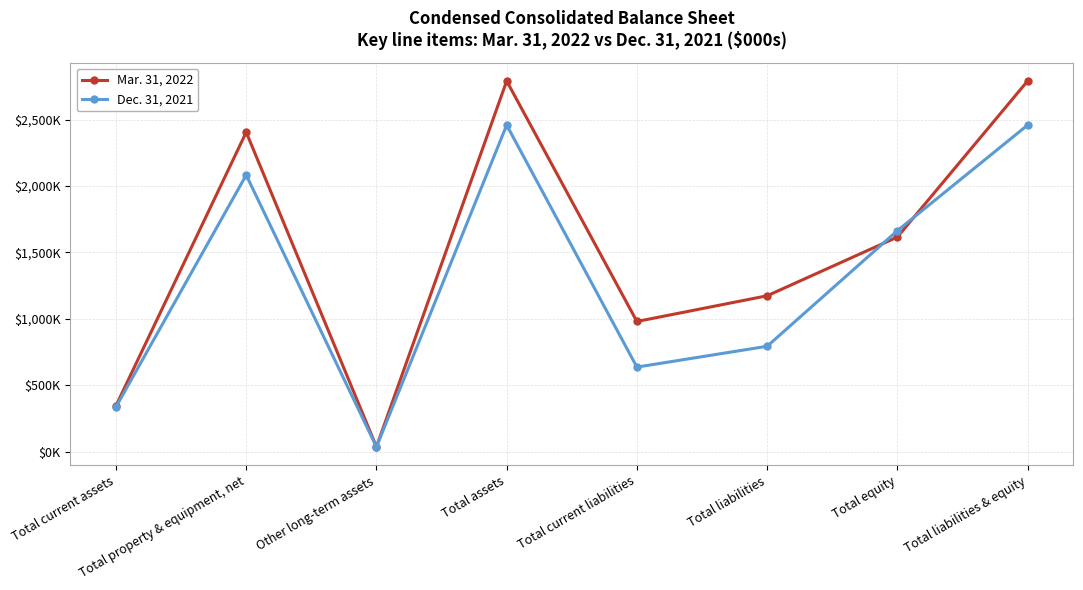

Reading left to right, extract all data points from this chart.

Mar. 31, 2022: Total current assets=347152	Total property & equipment, net=2404505	Other long-term assets=38218	Total assets=2789875	Total current liabilities=980821	Total liabilities=1174142	Total equity=1615733	Total liabilities & equity=2789875
Dec. 31, 2021: Total current assets=338268	Total property & equipment, net=2082295	Other long-term assets=37368	Total assets=2457931	Total current liabilities=637733	Total liabilities=794306	Total equity=1663625	Total liabilities & equity=2457931